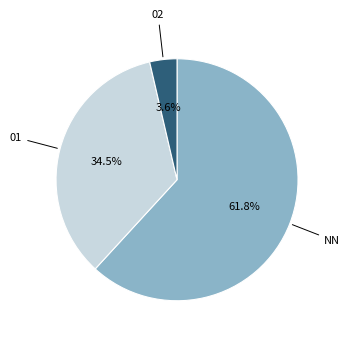

Is there any slice that represents more than half of the pie?

Yes